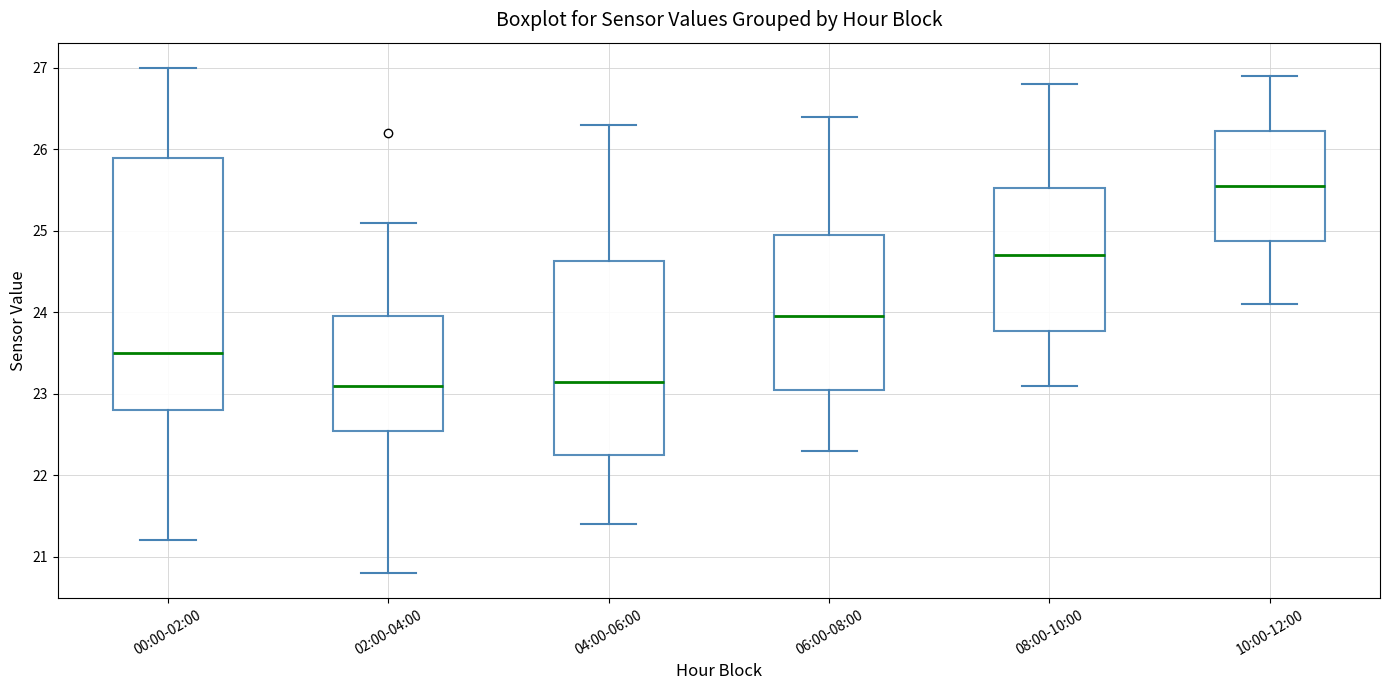

Reading left to right, read every box against the y-axis: the position of its median line, the range the box covers, and the ends of its whiskers. The values are not printed on the chart, so give them approximately, as read against the axis.

00:00-02:00: median 23.5, box 22.8 to 25.9, whiskers 21.2 to 27.0
02:00-04:00: median 23.1, box 22.6 to 24.0, whiskers 20.8 to 25.1
04:00-06:00: median 23.2, box 22.3 to 24.6, whiskers 21.4 to 26.3
06:00-08:00: median 24.0, box 23.1 to 25.0, whiskers 22.3 to 26.4
08:00-10:00: median 24.7, box 23.8 to 25.5, whiskers 23.1 to 26.8
10:00-12:00: median 25.6, box 24.9 to 26.2, whiskers 24.1 to 26.9